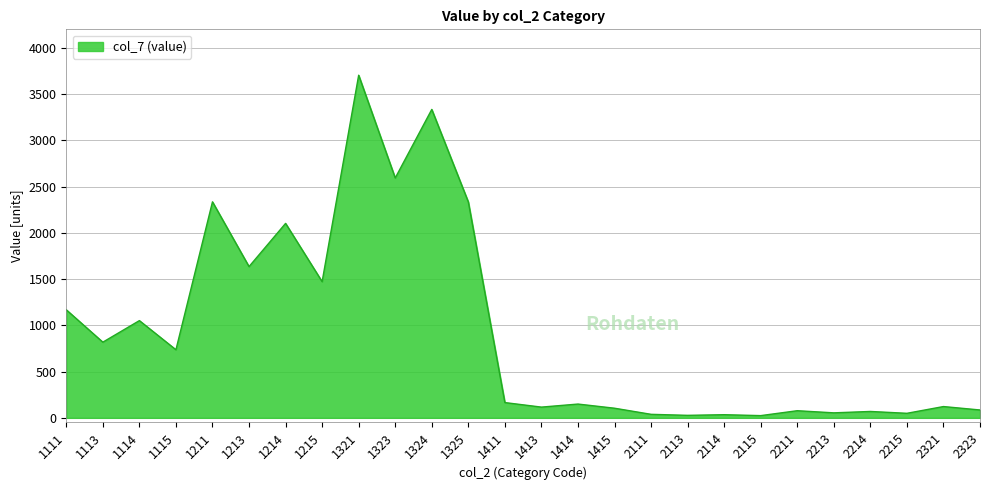

What is the ratio of the value at 2321 to the value at 2114?

3.6